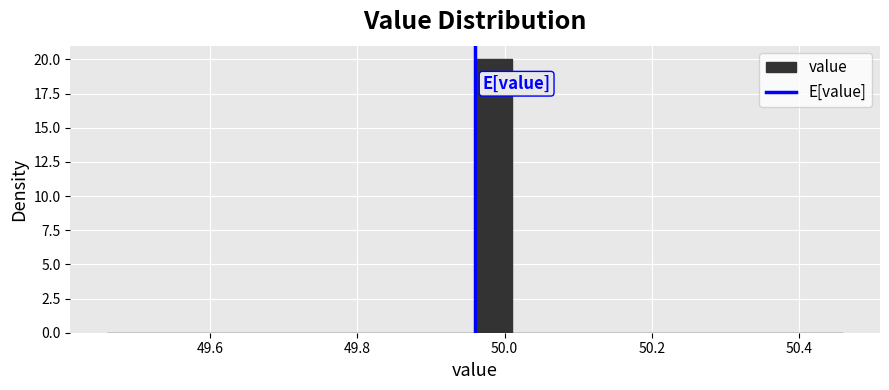

Around what value on the x-axis is the tallest bar? Give the approximate position of its centre, as read against the axis.

49.98